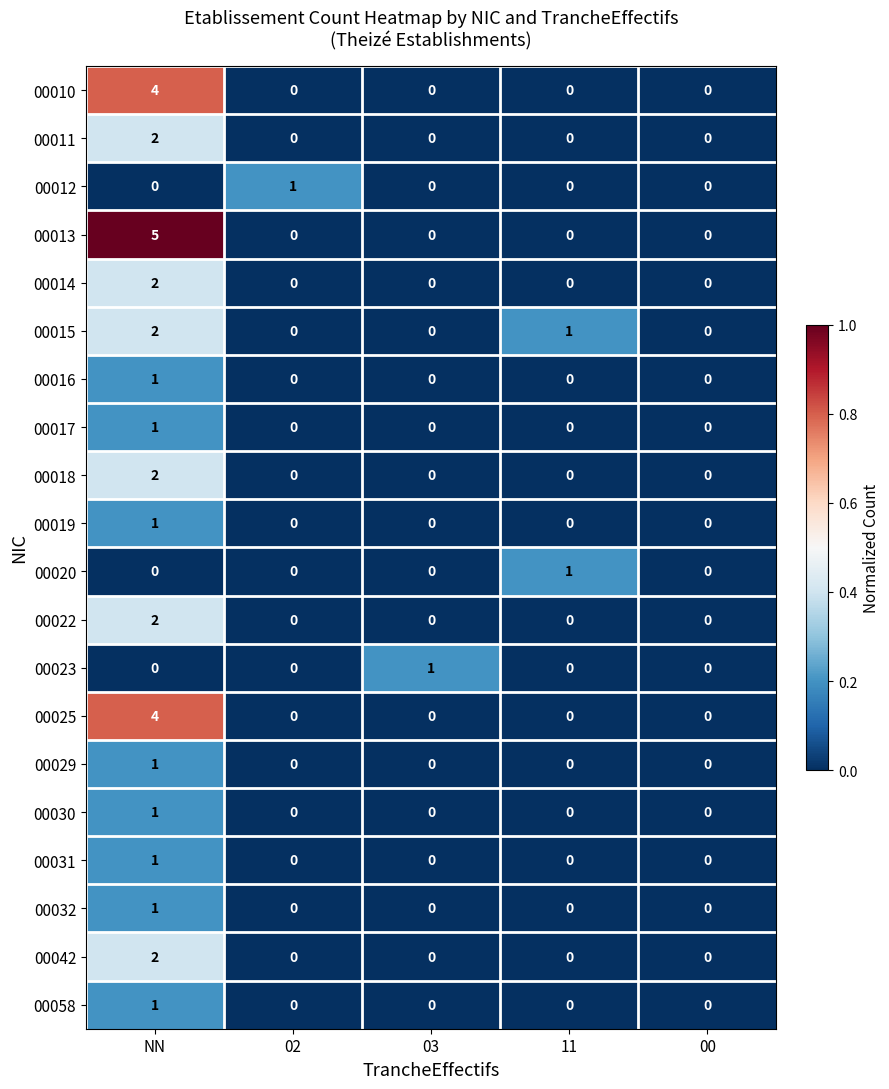

Is it true that 00022 equals -1 at 11?

False